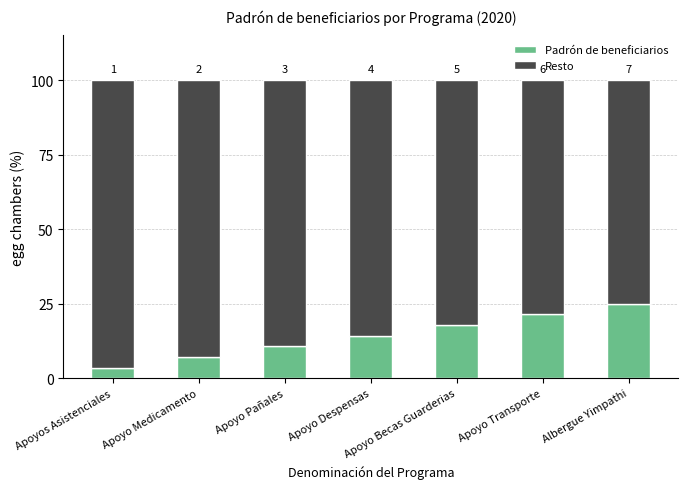

At Apoyos Asistenciales, list the series in order from largest to smallest.

Resto, Padrón de beneficiarios